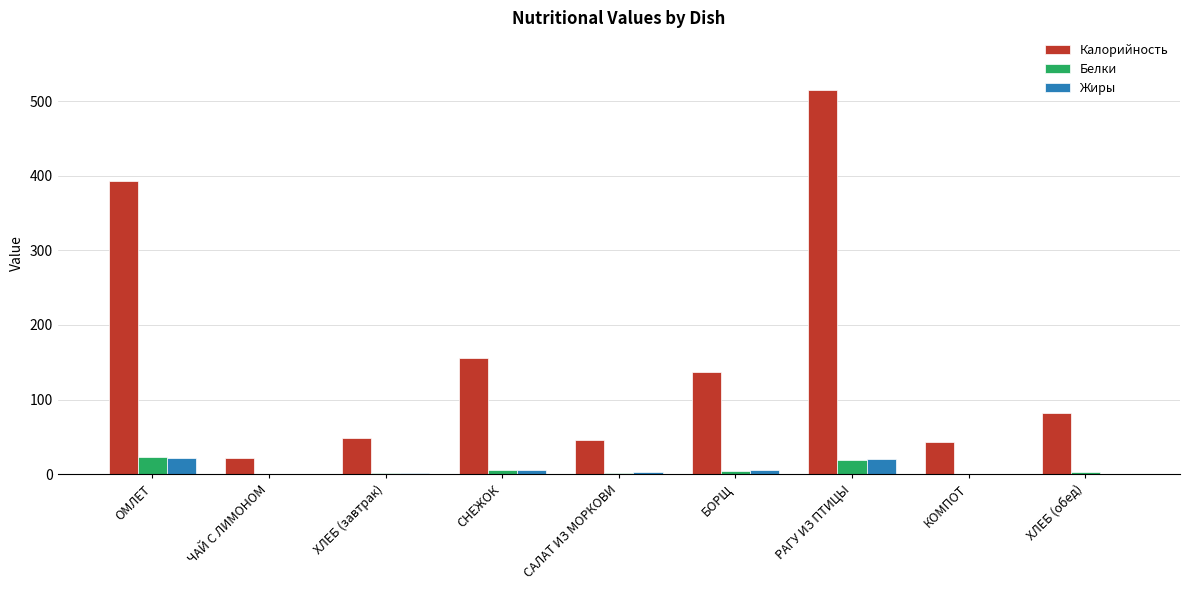

Between САЛАТ ИЗ МОРКОВИ and РАГУ ИЗ ПТИЦЫ, which series saw the biggest shift?

Калорийность